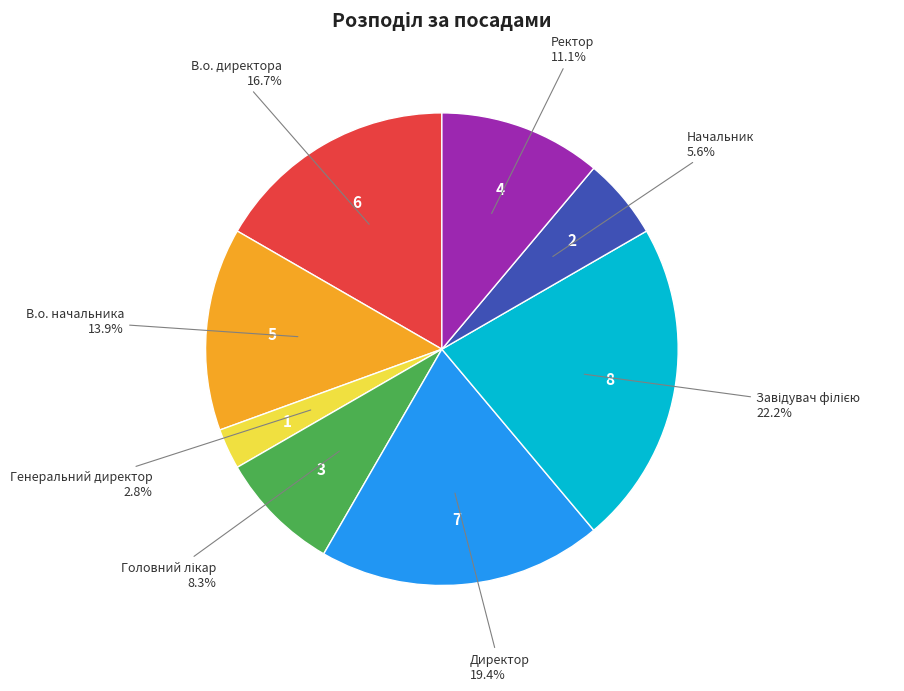

How many segments does this pie chart have?

8